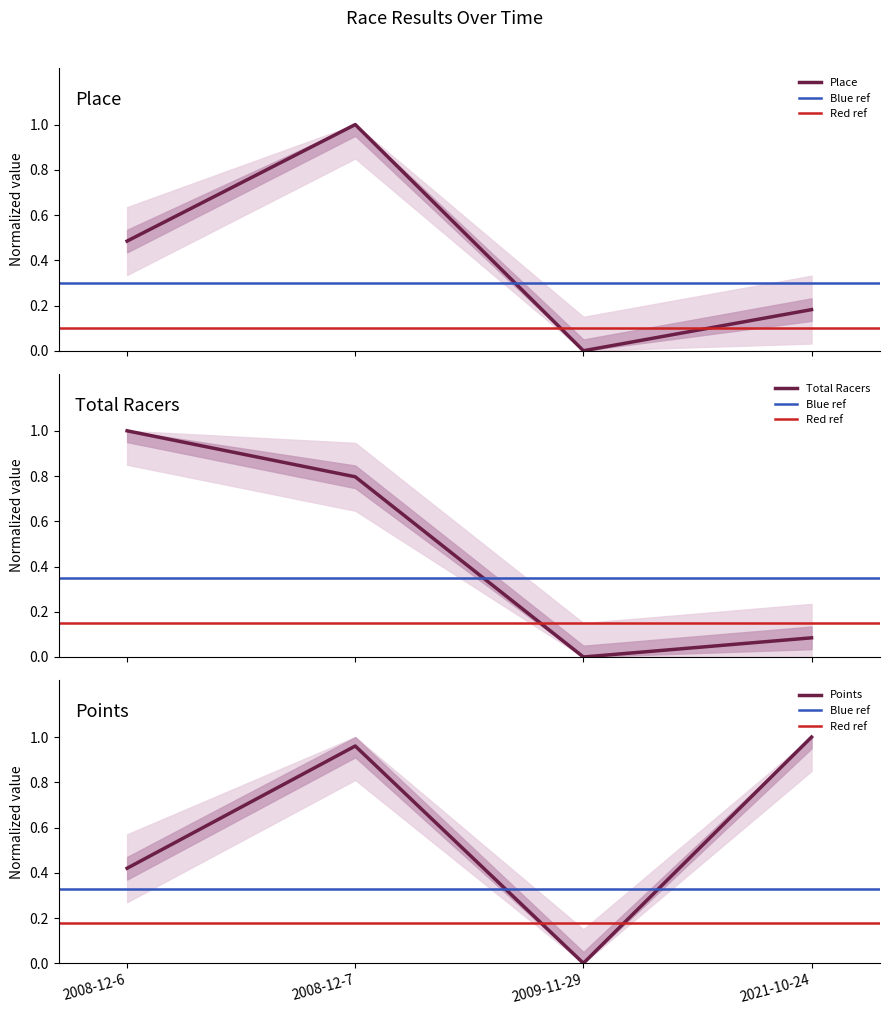

Reading right to left, extract all data points from this chart.

Place: 0.2	0.0	1.0	0.5
Total Racers: 0.1	0.0	0.8	1.0
Points: 1.0	0.0	1.0	0.4